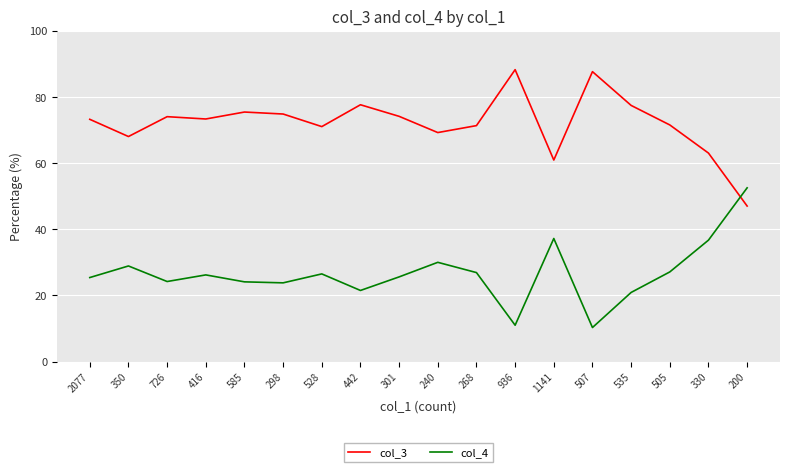

What is the sum of the col_3 values at 350 and 528?

139.0